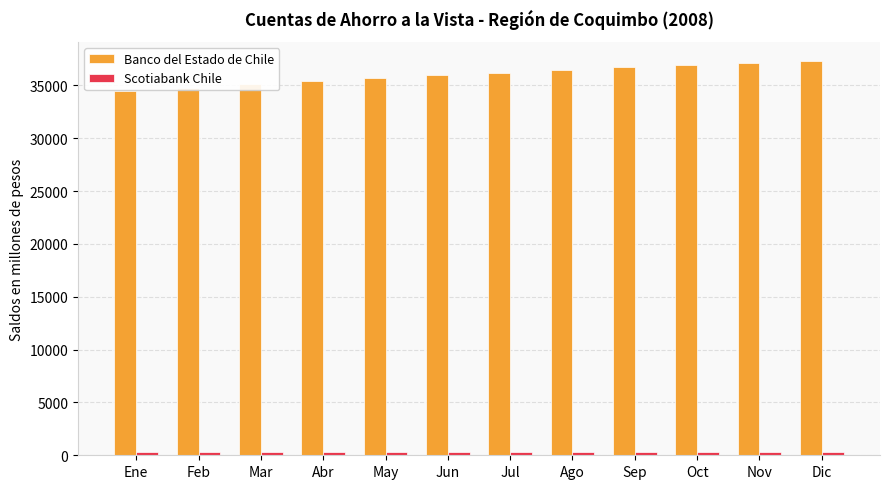

Which series has the largest total across all categories?

Banco del Estado de Chile